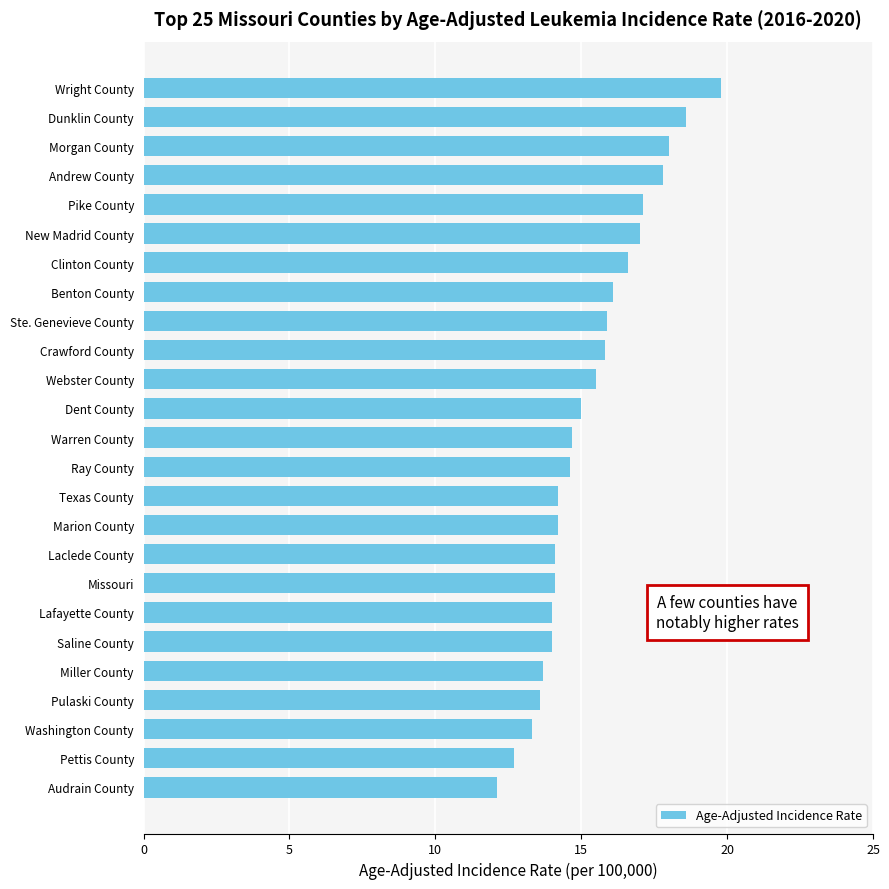

What is the average value?

15.3